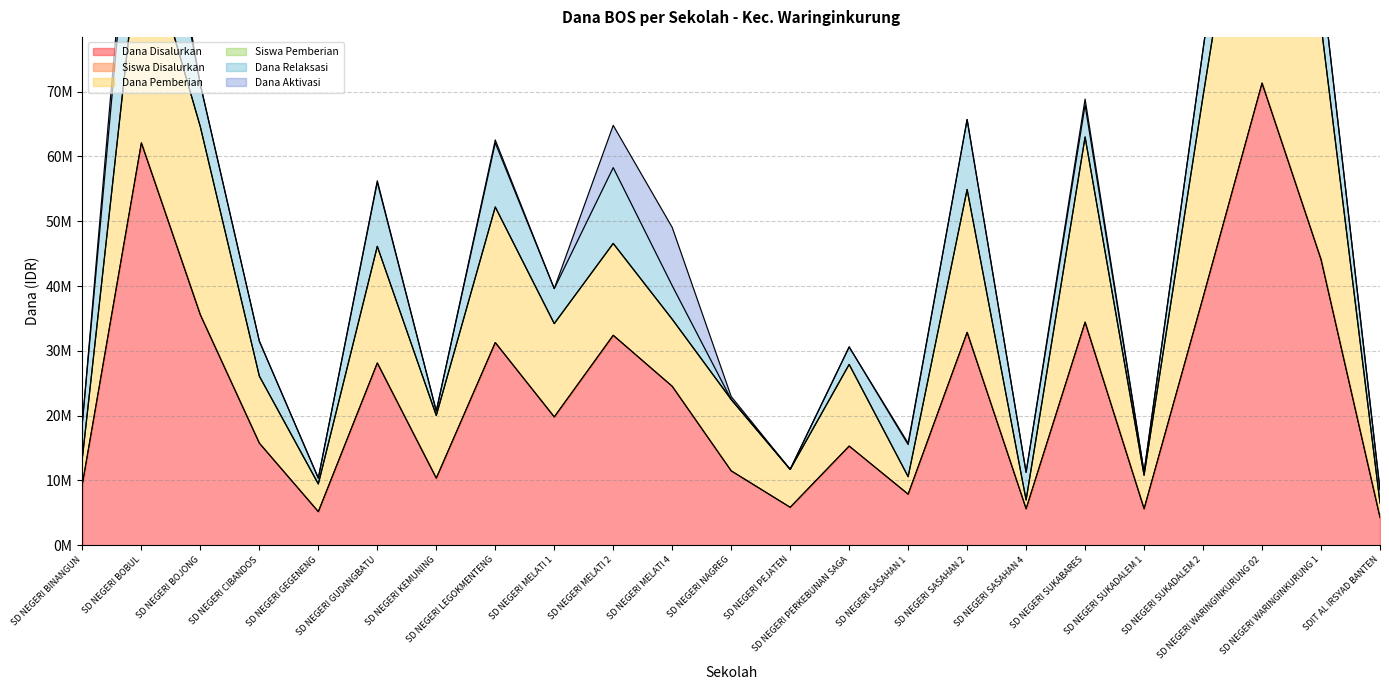

What is the spread (max minus min) of values at SD NEGERI KEMUNING?

9675060